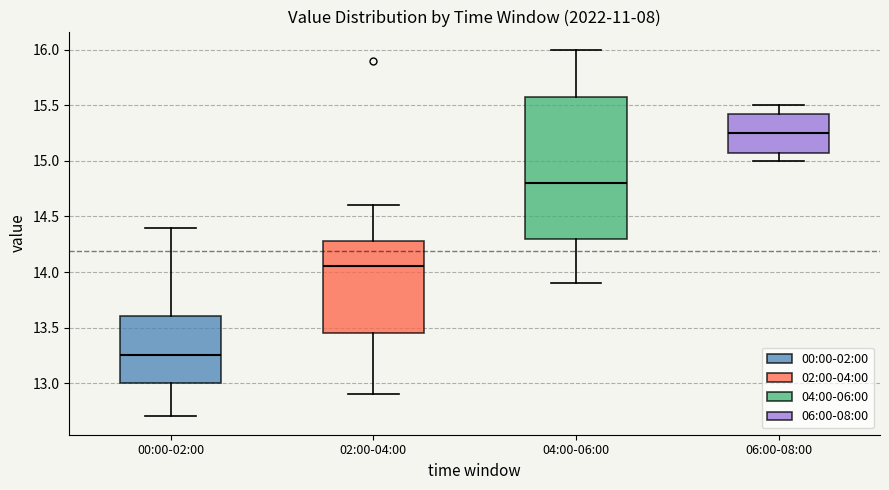

Reading left to right, transcribe this box plot: for each box, give where its median line is, the range the box spans, and where its two whiskers end, as read against the y-axis. The values are not printed on the chart, so give them approximately, as read against the axis.

00:00-02:00: median 13.25, box 13.00 to 13.60, whiskers 12.70 to 14.40
02:00-04:00: median 14.05, box 13.45 to 14.30, whiskers 12.90 to 14.60
04:00-06:00: median 14.80, box 14.30 to 15.60, whiskers 13.90 to 16.00
06:00-08:00: median 15.25, box 15.10 to 15.45, whiskers 15.00 to 15.50